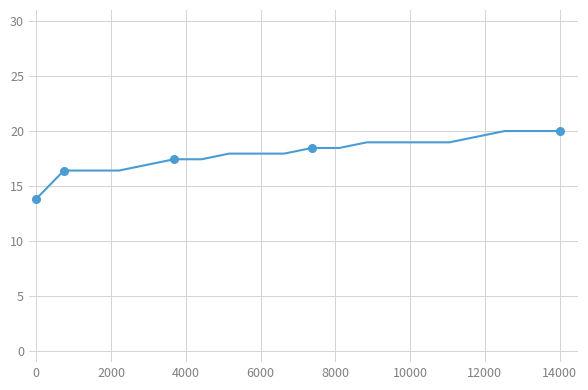

What is the minimum value shown in the chart?

13.8